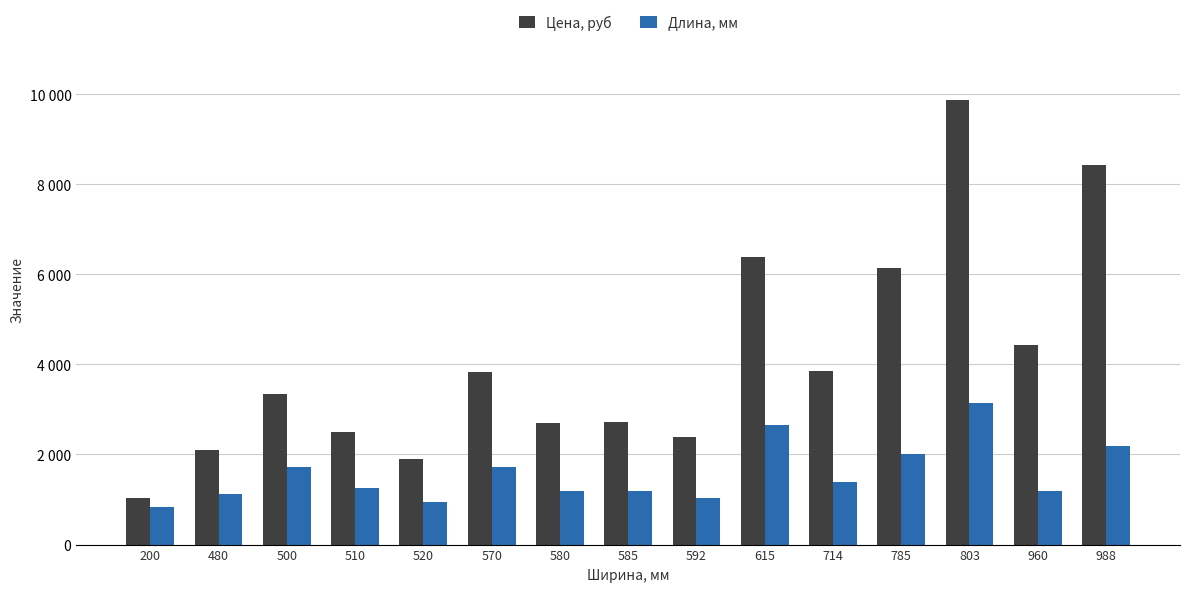

What are all the series names shown in the legend?

Цена, руб, Длина, мм